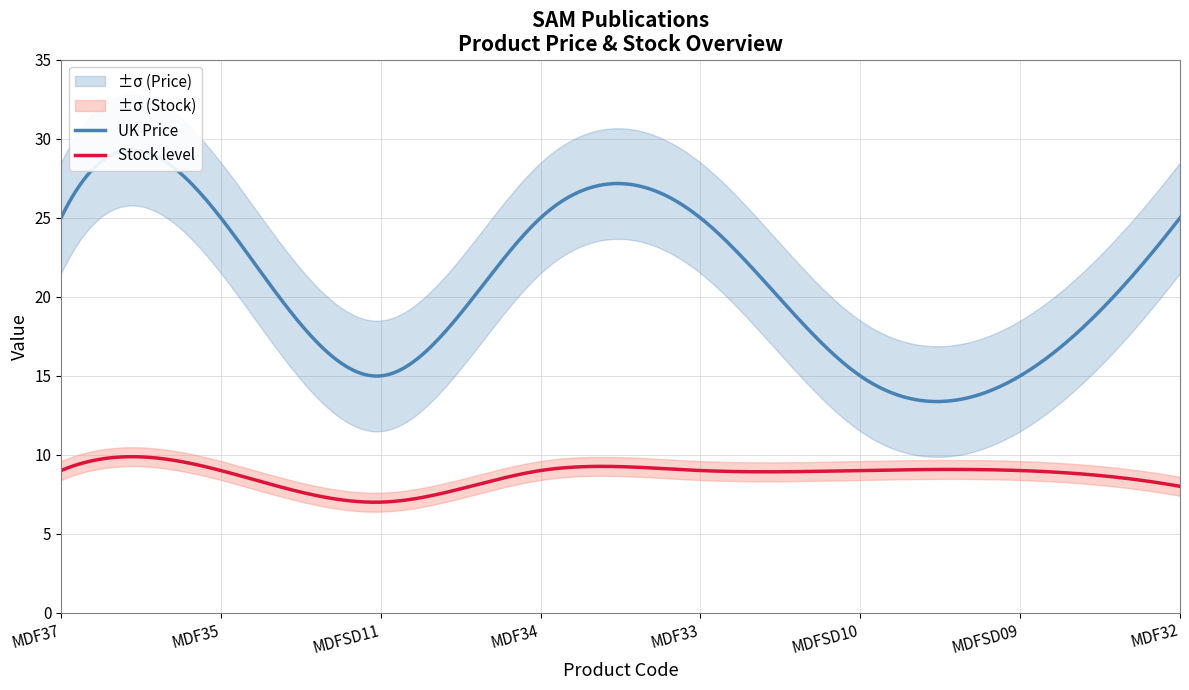

The value of Stock level at MDF32 is 8.0. True or false?

True